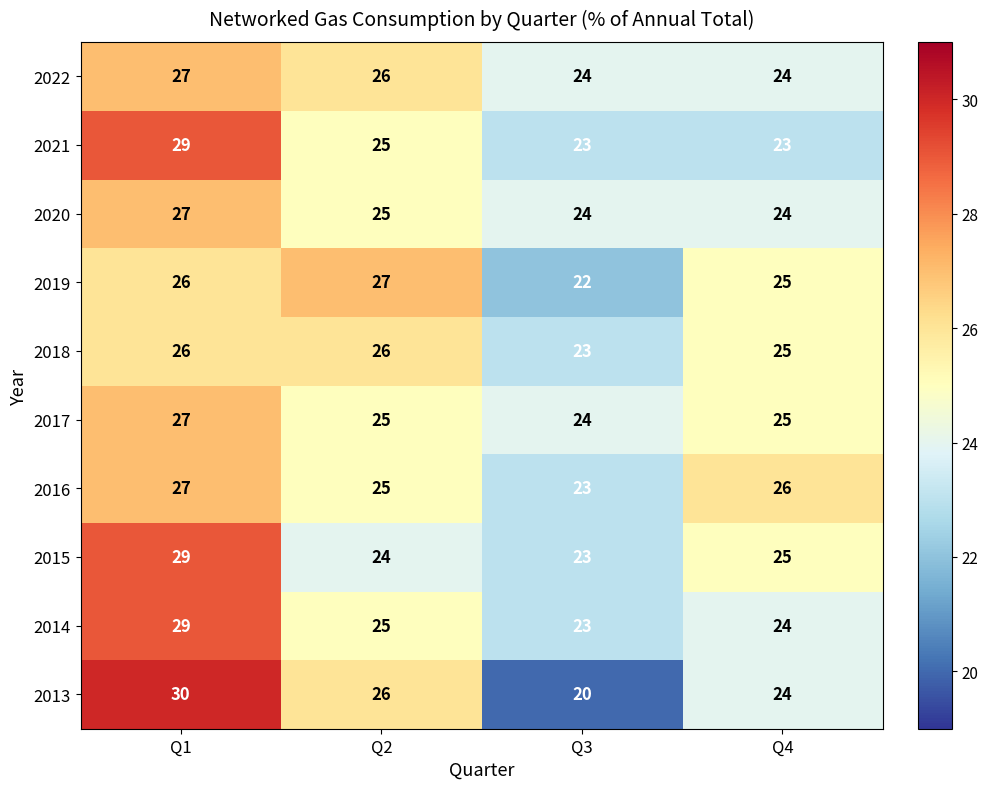

At which category is the sum across all series the highest?

Q1